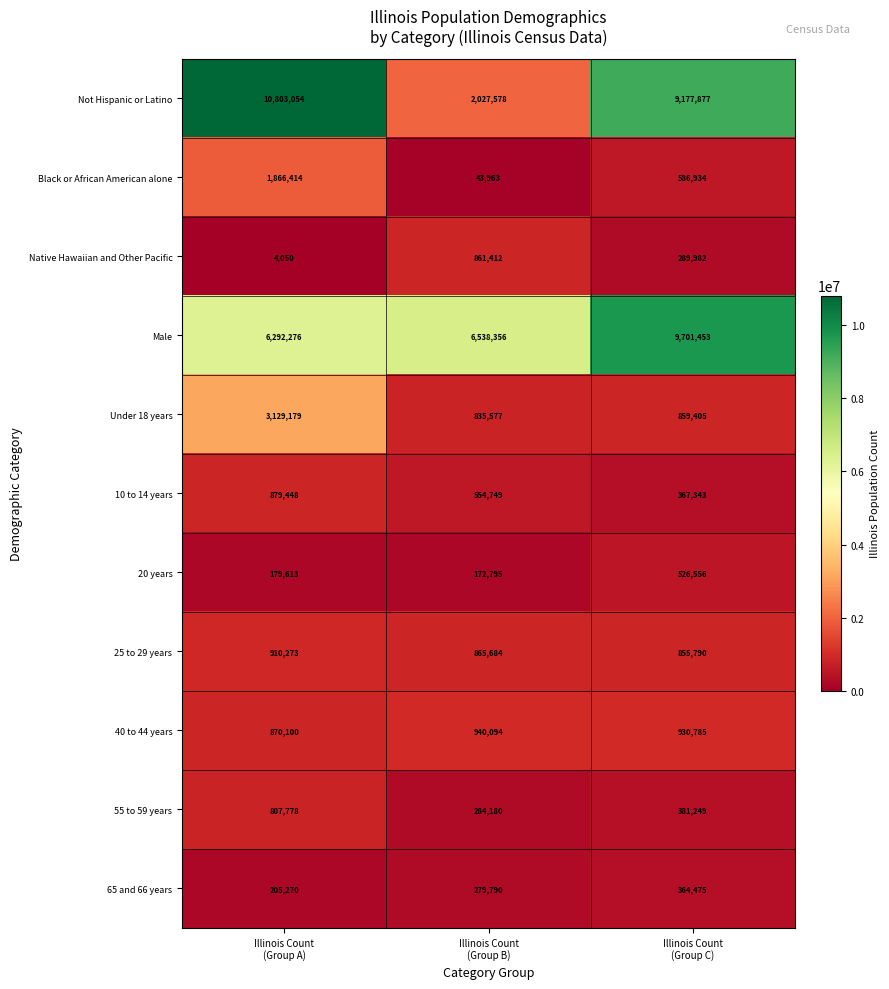

Count the 40 to 44 years values in the range 870100 to 940094.

3